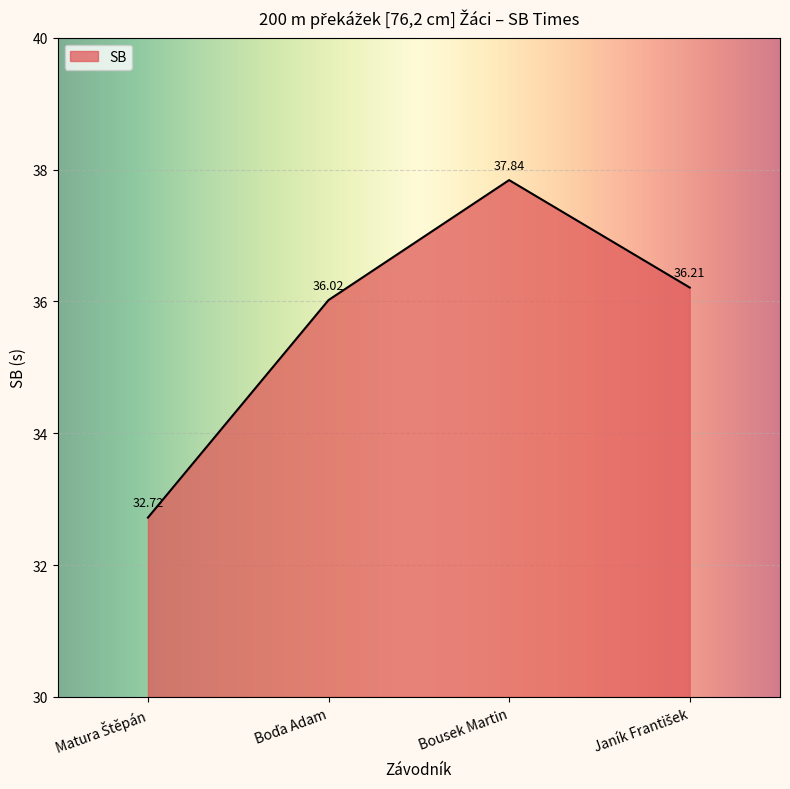

What is the difference between the maximum and minimum values?

5.1